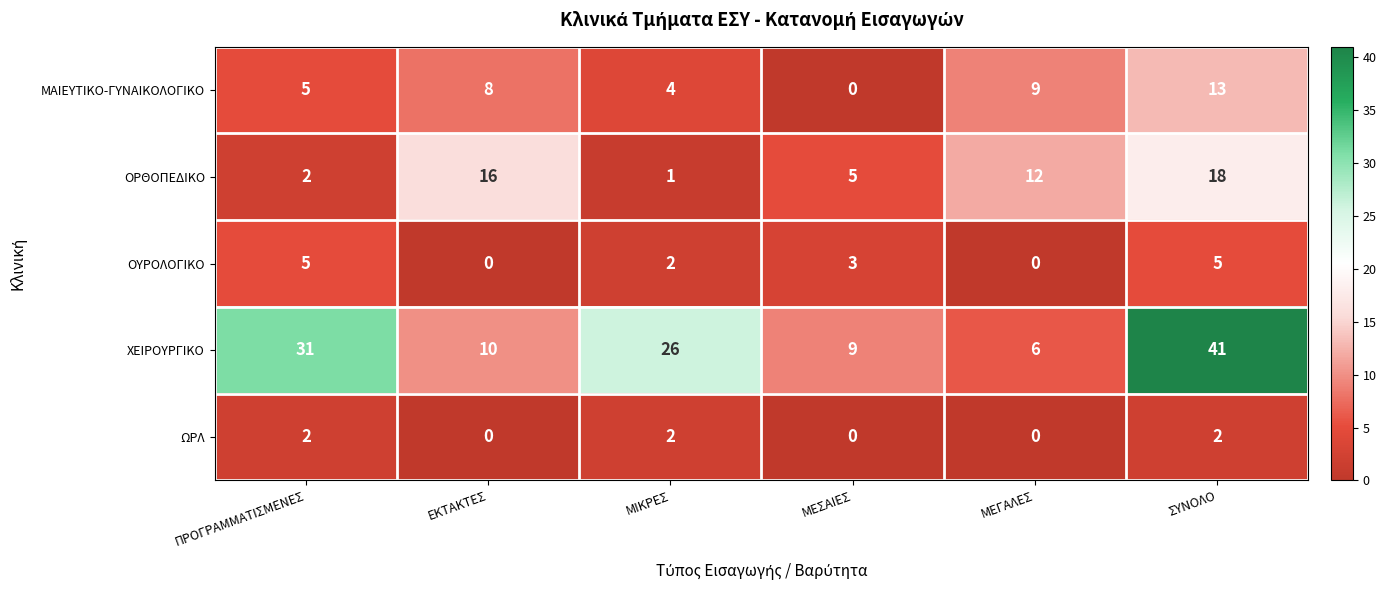

Reading right to left, extract all data points from this chart.

ΜΑΙΕΥΤΙΚΟ-ΓΥΝΑΙΚΟΛΟΓΙΚΟ: ΣΥΝΟΛΟ=13	ΜΕΓΑΛΕΣ=9	ΜΕΣΑΙΕΣ=0	ΜΙΚΡΕΣ=4	ΕΚΤΑΚΤΕΣ=8	ΠΡΟΓΡΑΜΜΑΤΙΣΜΕΝΕΣ=5
ΟΡΘΟΠΕΔΙΚΟ: ΣΥΝΟΛΟ=18	ΜΕΓΑΛΕΣ=12	ΜΕΣΑΙΕΣ=5	ΜΙΚΡΕΣ=1	ΕΚΤΑΚΤΕΣ=16	ΠΡΟΓΡΑΜΜΑΤΙΣΜΕΝΕΣ=2
ΟΥΡΟΛΟΓΙΚΟ: ΣΥΝΟΛΟ=5	ΜΕΓΑΛΕΣ=0	ΜΕΣΑΙΕΣ=3	ΜΙΚΡΕΣ=2	ΕΚΤΑΚΤΕΣ=0	ΠΡΟΓΡΑΜΜΑΤΙΣΜΕΝΕΣ=5
ΧΕΙΡΟΥΡΓΙΚΟ: ΣΥΝΟΛΟ=41	ΜΕΓΑΛΕΣ=6	ΜΕΣΑΙΕΣ=9	ΜΙΚΡΕΣ=26	ΕΚΤΑΚΤΕΣ=10	ΠΡΟΓΡΑΜΜΑΤΙΣΜΕΝΕΣ=31
ΩΡΛ: ΣΥΝΟΛΟ=2	ΜΕΓΑΛΕΣ=0	ΜΕΣΑΙΕΣ=0	ΜΙΚΡΕΣ=2	ΕΚΤΑΚΤΕΣ=0	ΠΡΟΓΡΑΜΜΑΤΙΣΜΕΝΕΣ=2